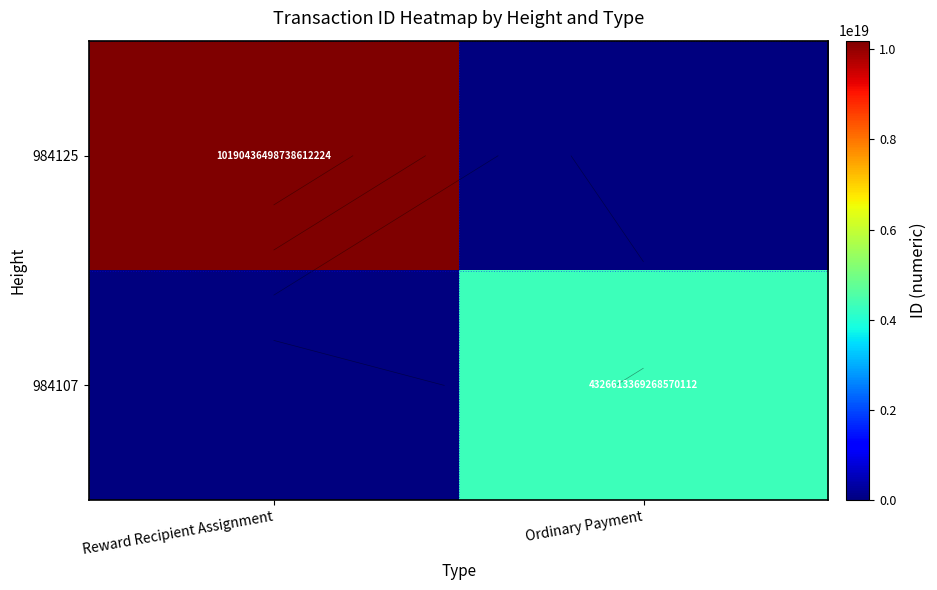

What is the maximum value for 984125?

10190436498738612224